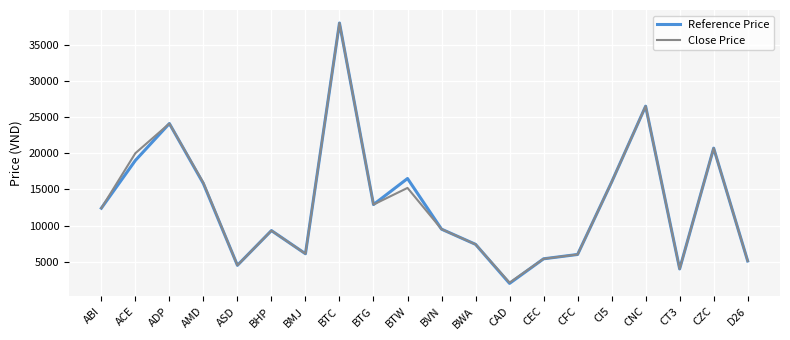

True or false: Reference Price has a value of 1512 at BMJ.

False